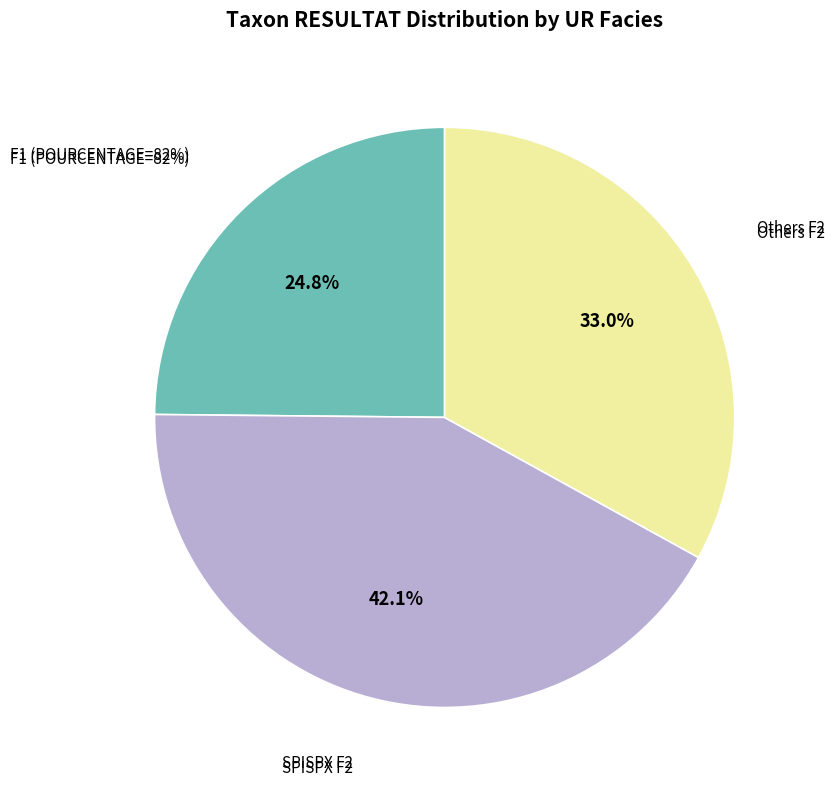

Does LYTSAL_F1 represent more than half of the total?

No